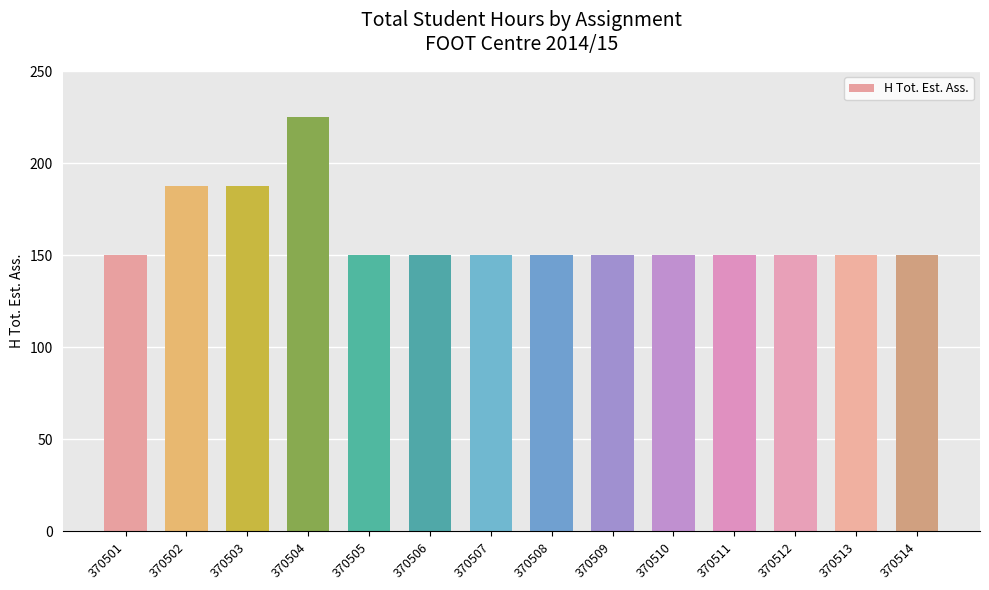

True or false: the data shows 211.4 at 370511.

False